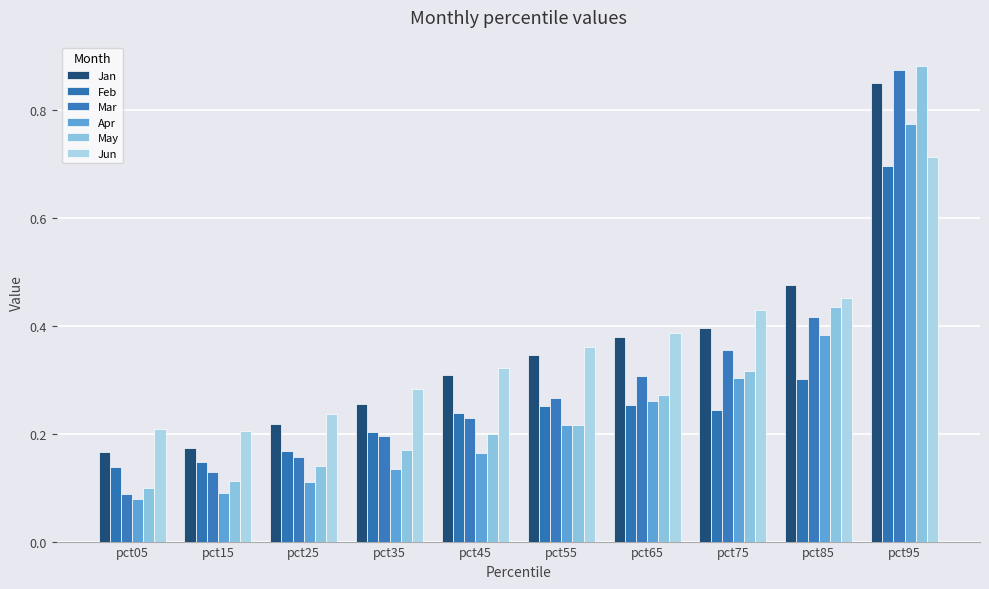

What are all the series names shown in the legend?

Jan, Feb, Mar, Apr, May, Jun